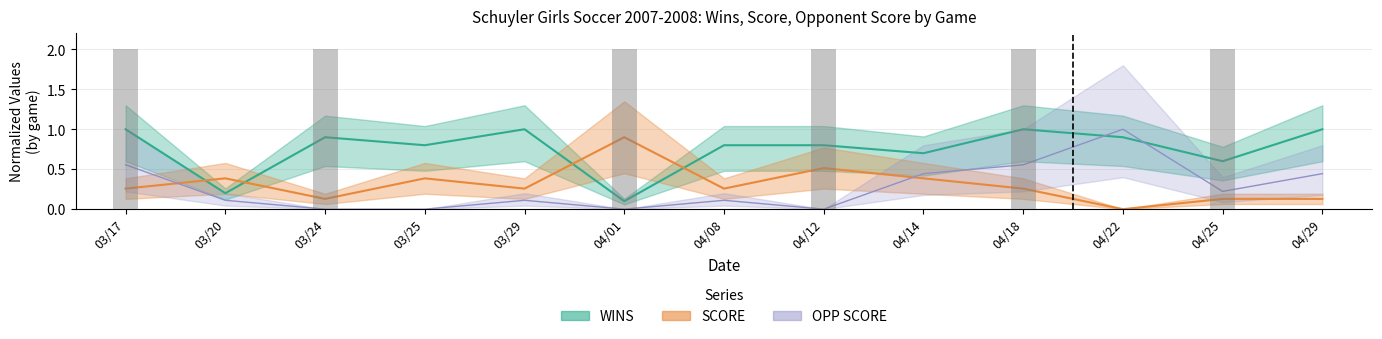

What is the greatest value displayed?

1.0